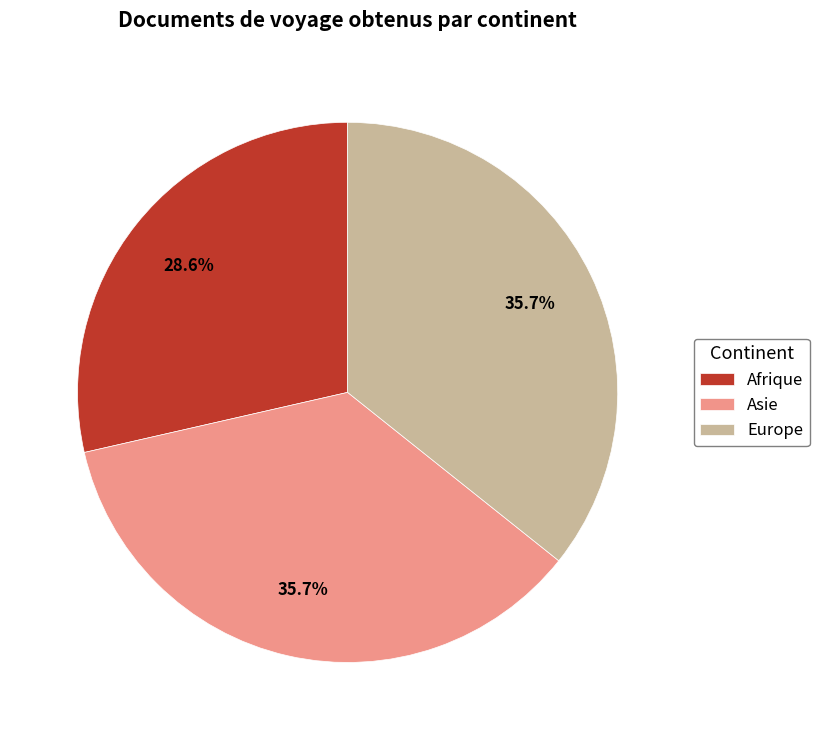

Which has a higher value, Afrique or Asie?

Asie